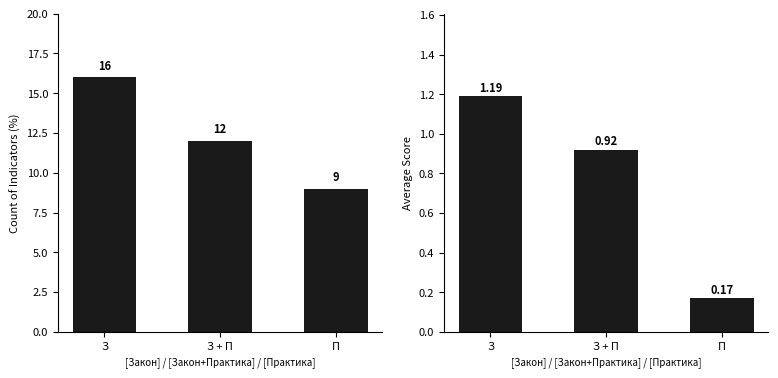

What is the label of the 3rd bar from the right?

З